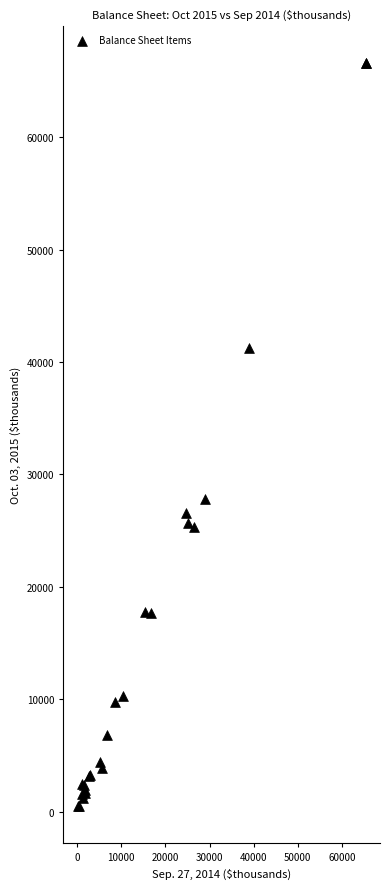

What Y value in the scatter plot is closest to 33526?

27804